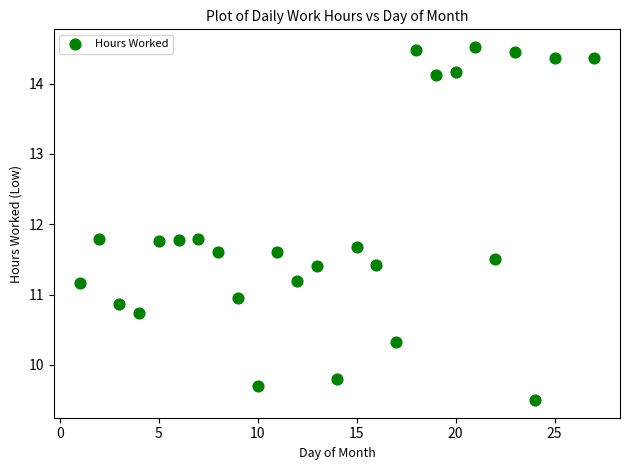

What is the range of X values (max minus min)?

26.0